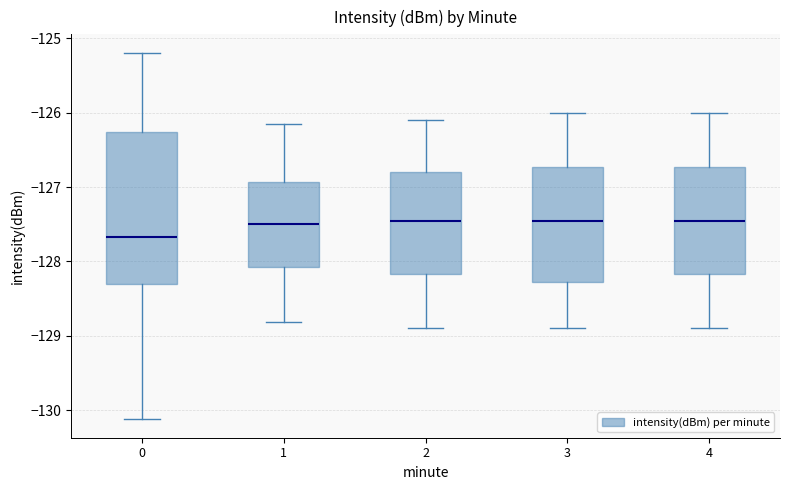

Reading left to right, transcribe this box plot: for each box, give where its median line is, the range the box spans, and where its two whiskers end, as read against the y-axis. The values are not printed on the chart, so give them approximately, as read against the axis.

0: median -127.7, box -128.3 to -126.3, whiskers -130.1 to -125.2
1: median -127.5, box -128.1 to -126.9, whiskers -128.8 to -126.1
2: median -127.4, box -128.2 to -126.8, whiskers -128.9 to -126.1
3: median -127.4, box -128.3 to -126.7, whiskers -128.9 to -126.0
4: median -127.4, box -128.2 to -126.7, whiskers -128.9 to -126.0